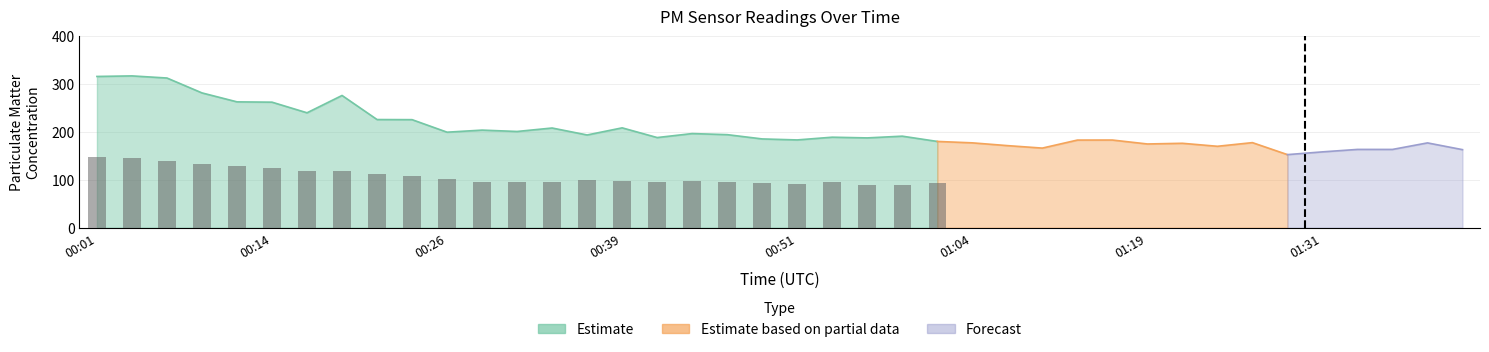

How many bars are there in total?

25